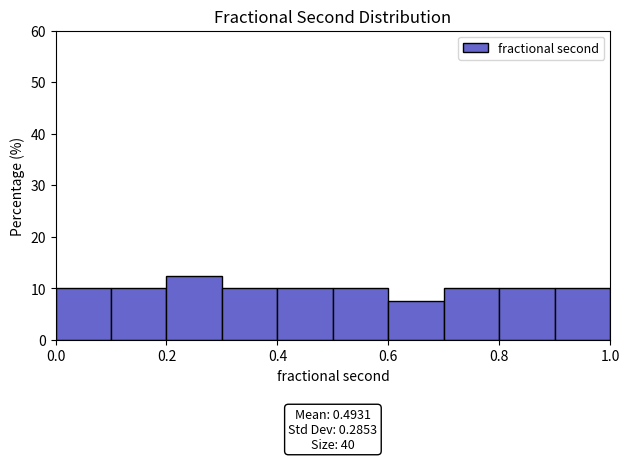

Which range on the x-axis has the tallest bar?

0.2 to 0.3